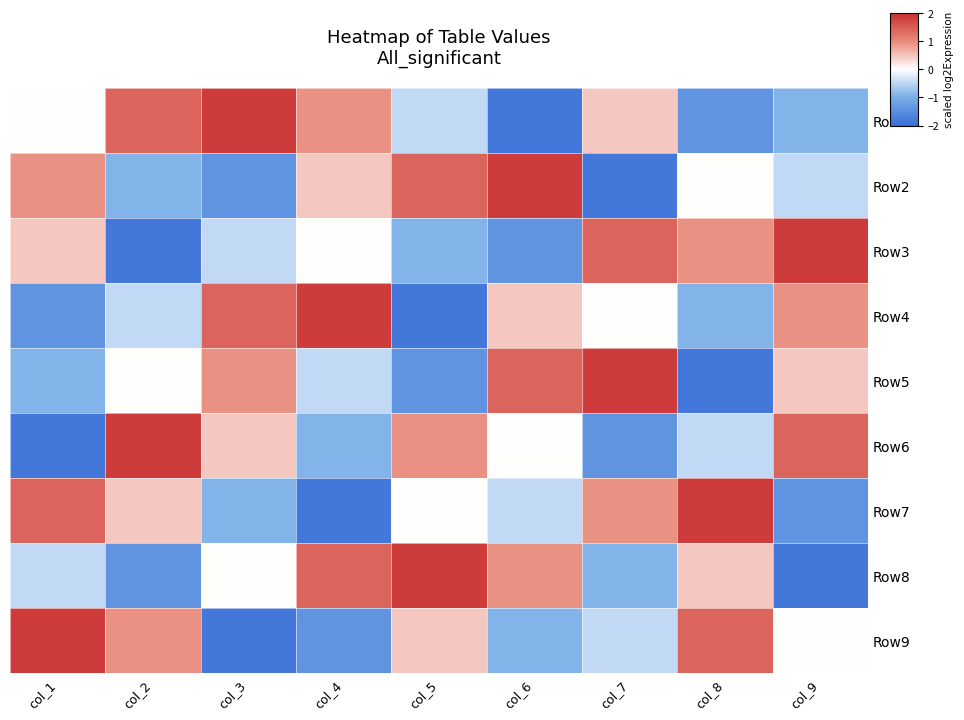

Rank the series by their maximum value, from highest to lowest.

Row1, Row2, Row3, Row4, Row5, Row6, Row7, Row8, Row9